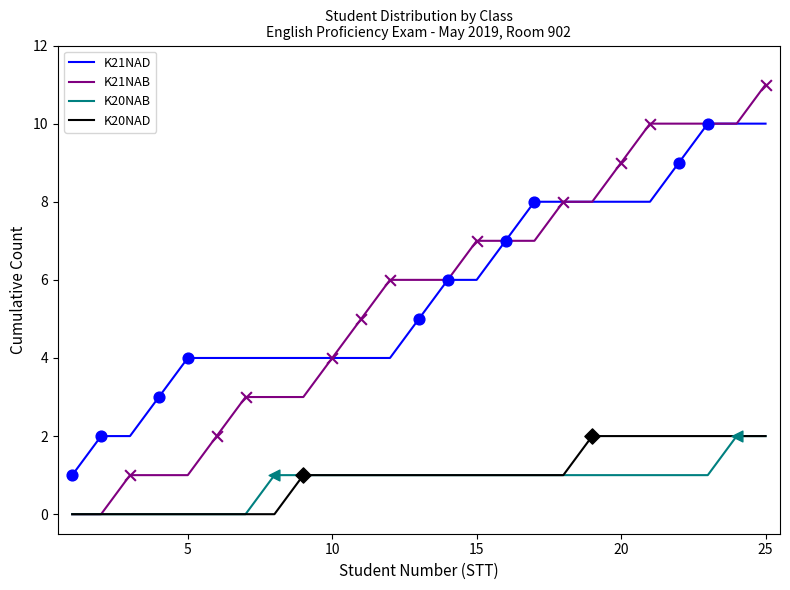

True or false: K20NAB and K21NAD cross at least once.

False